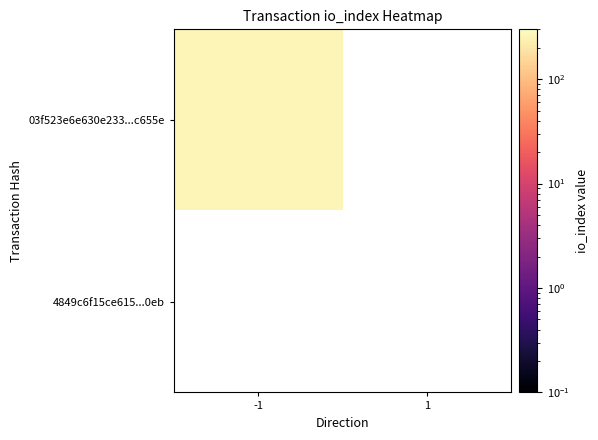

The 03f523e6e630e233a168e80051addfda84c655e series shows 0 at 1. True or false?

True